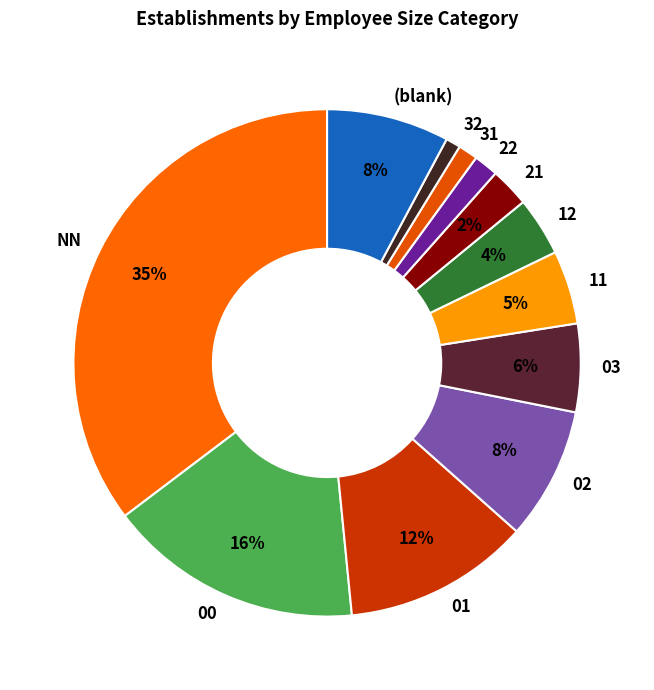

Is it true that 03 is 6% of the pie?

True